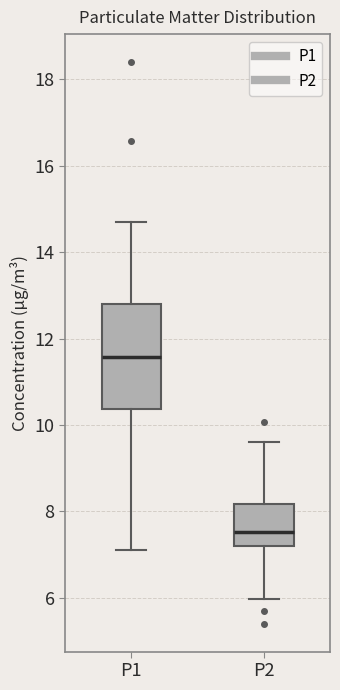

Reading left to right, transcribe this box plot: for each box, give where its median line is, the range the box spans, and where its two whiskers end, as read against the y-axis. The values are not printed on the chart, so give them approximately, as read against the axis.

P1: median 11.6, box 10.4 to 12.8, whiskers 7.2 to 14.8
P2: median 7.6, box 7.2 to 8.2, whiskers 6.0 to 9.6